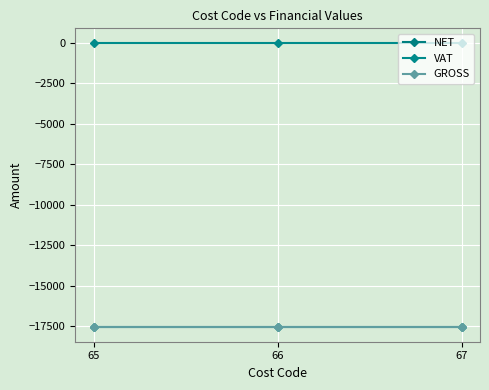

Does the chart have visible grid lines?

Yes